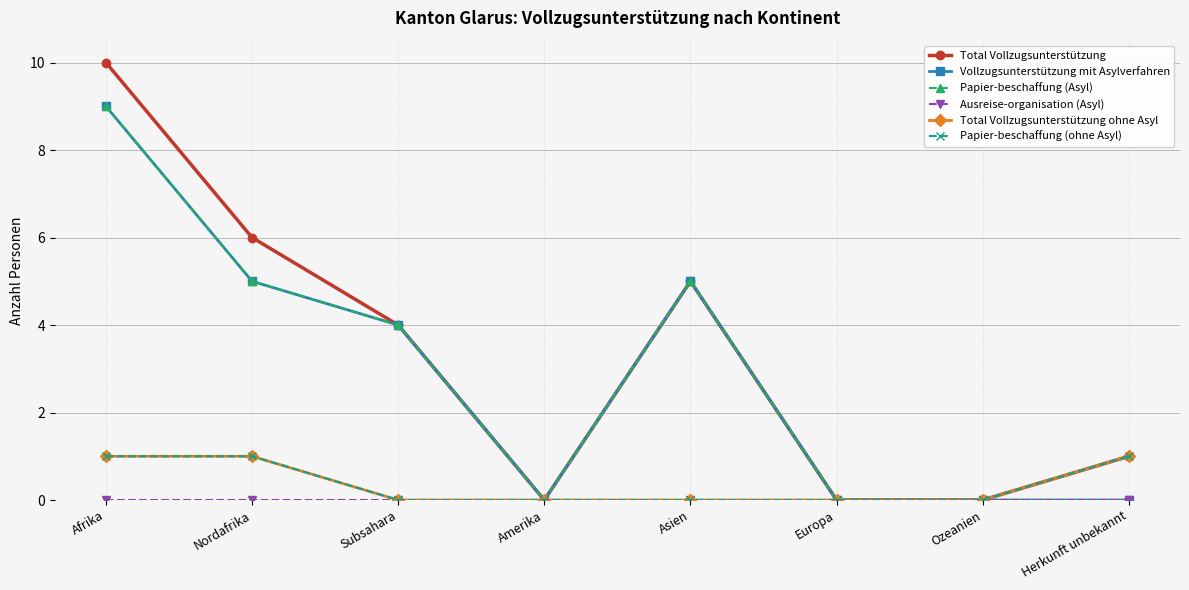

What is the difference between the second highest and second lowest values in the Total Vollzugsunterstützung ohne Asyl series?

1